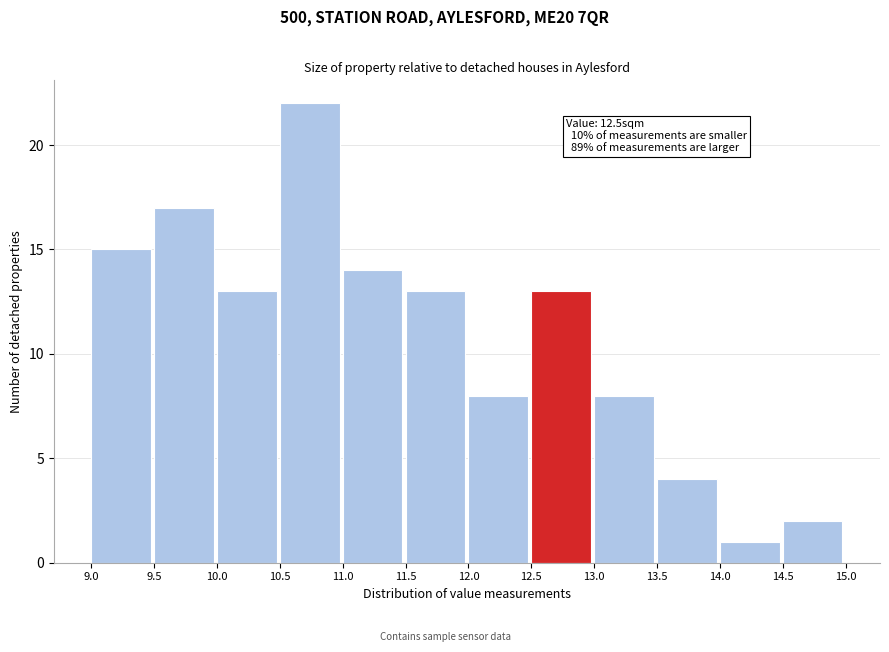

Over which range of the x-axis is the bar tallest?

10.5 to 11.0